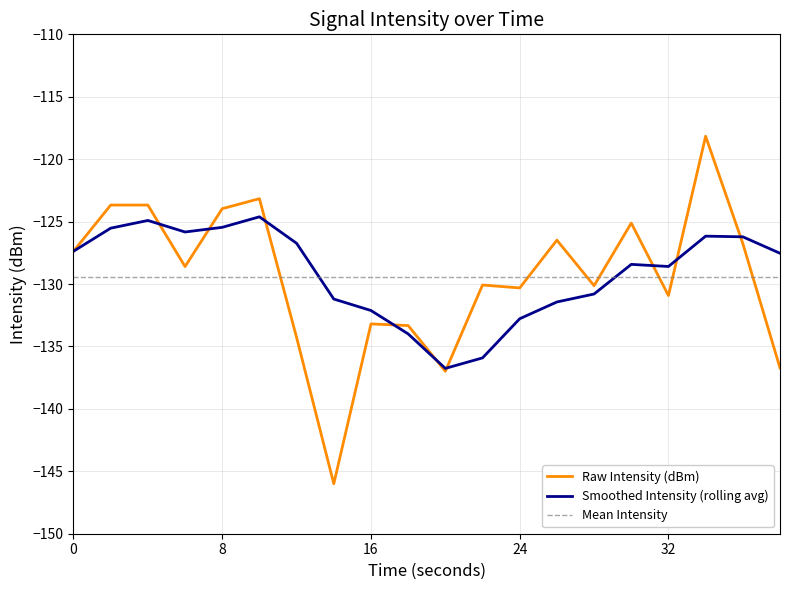

Where is the first local minimum?

6